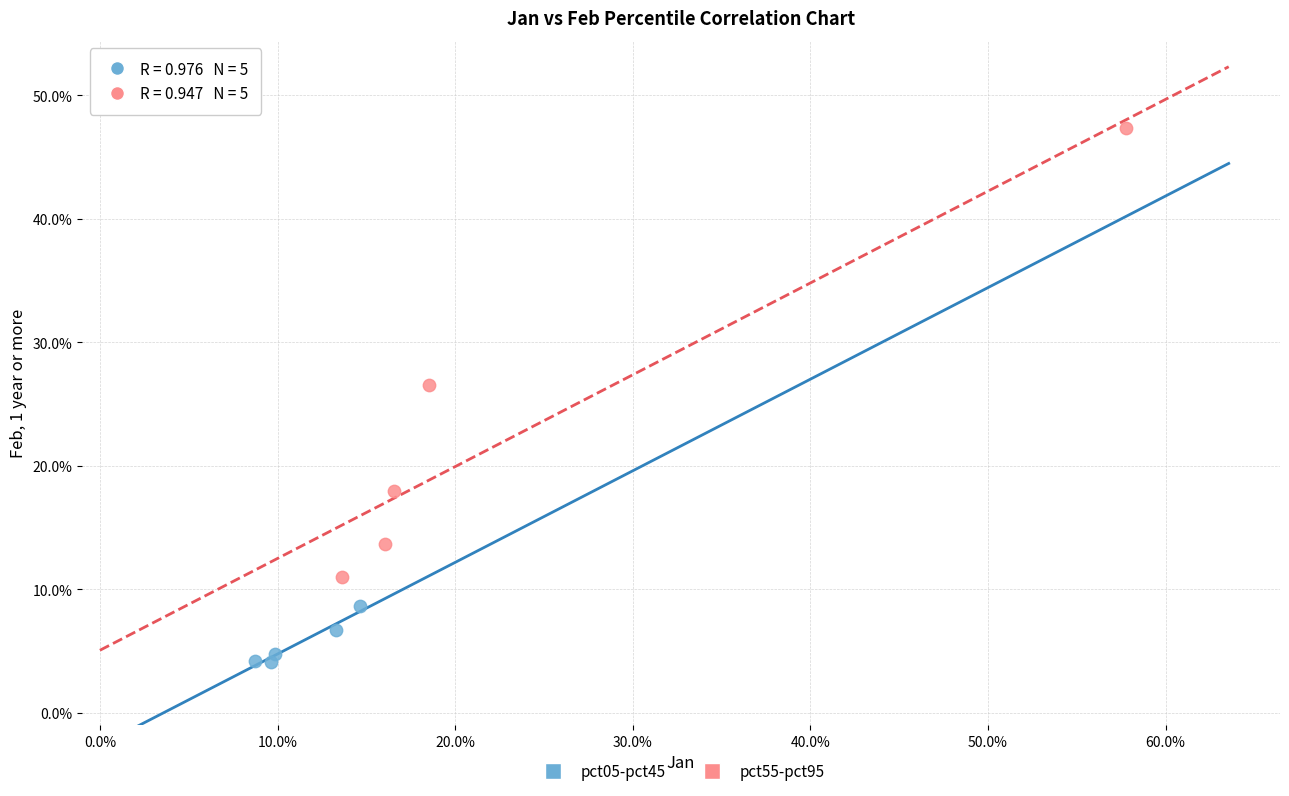

Which series has the largest Y range (max minus min)?

pct55-pct95